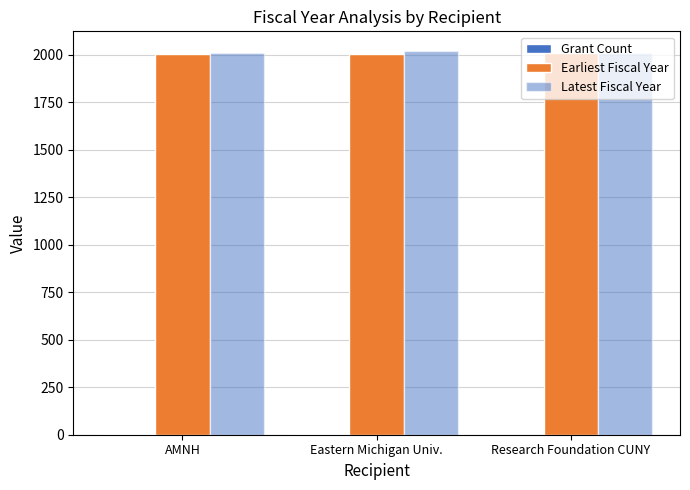

What is the difference between the maximum and minimum values in the Latest Fiscal Year series?

13